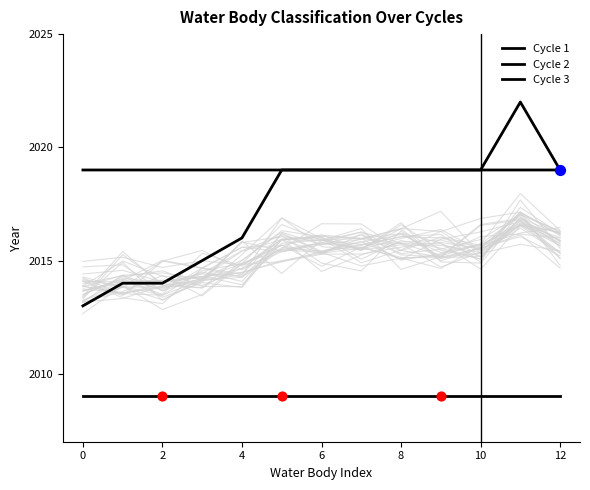

Is the value of Cycle 3 at 2 greater than the value of Cycle 1 at 8?

Yes